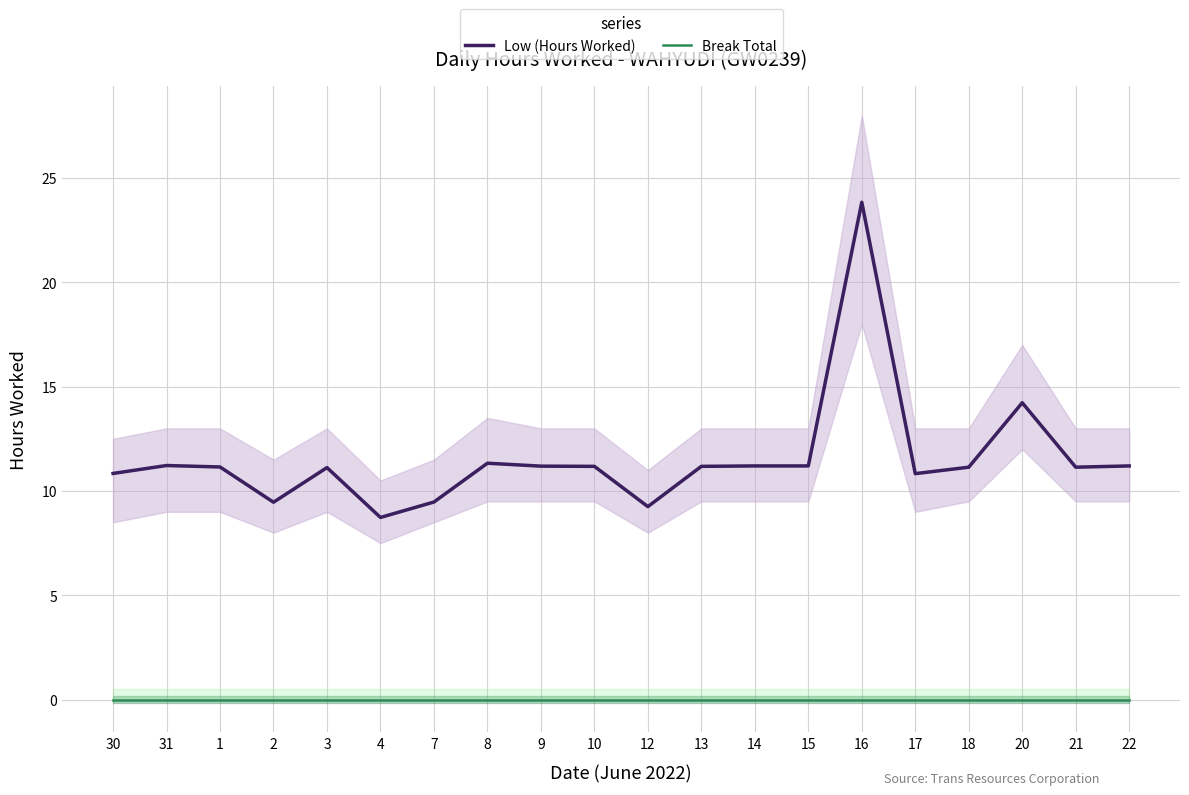

What is the value of the Low (Hours Worked) point at the 17th from the left?

11.1